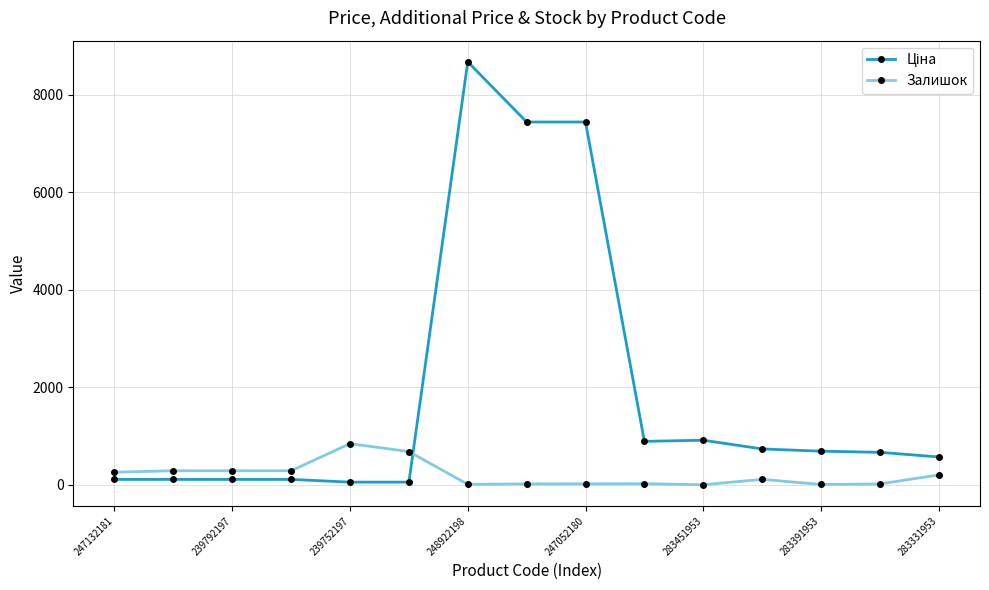

At how many categories does at least one series exceed 7291?

3